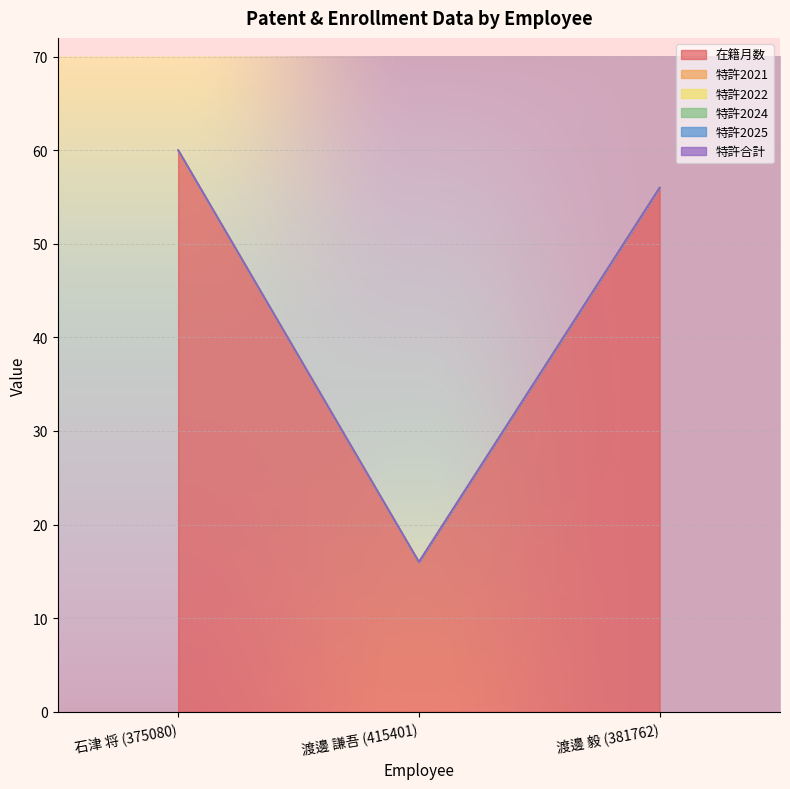

At which category is the sum across all series the highest?

石津 将 (375080)